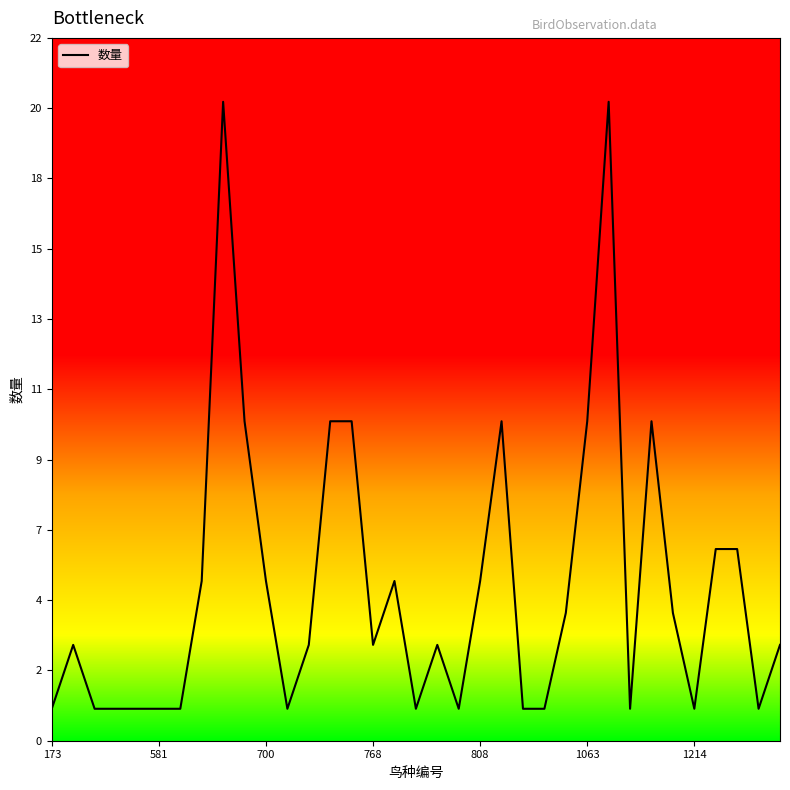

Reading left to right, list all the values displayed in this chart.

1	3	1	1	1	1	1	5	20	10	5	1	3	10	10	3	5	1	3	1	5	10	1	1	4	10	20	1	10	4	1	6	6	1	3